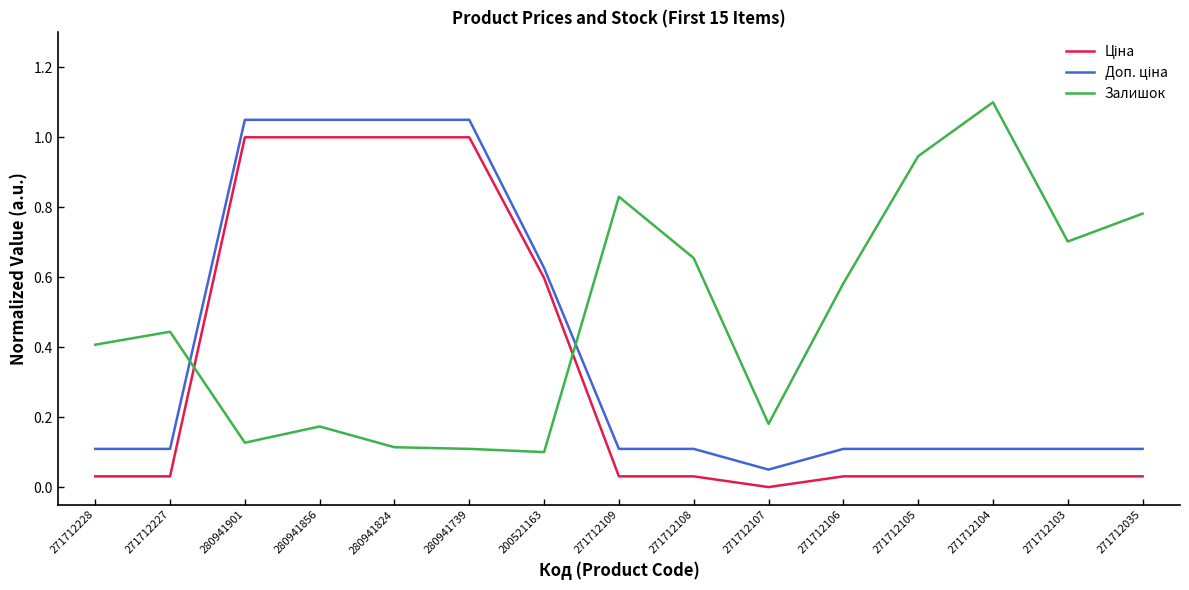

What position from the right is 271712107?

6